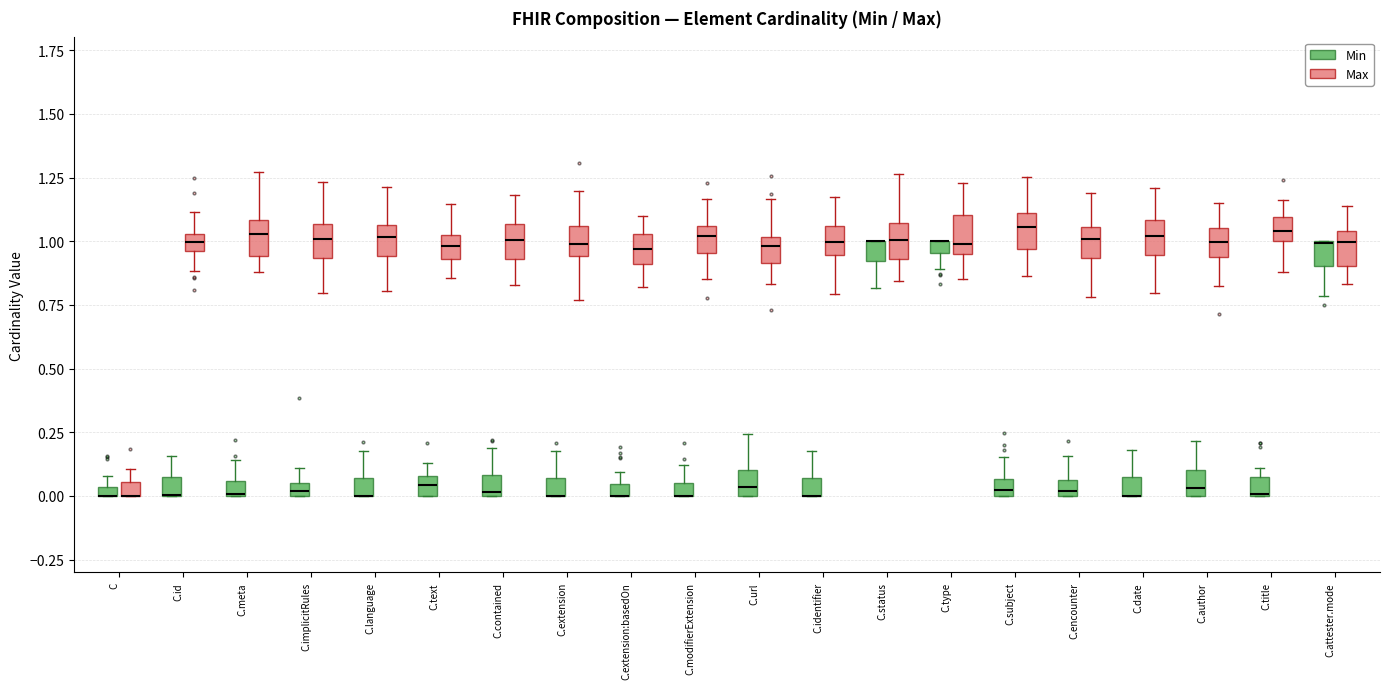

Where does the lower whisker of the box for C.url (Max) end on the y-axis? The values are not printed on the chart, so give them approximately, as read against the axis.

0.85